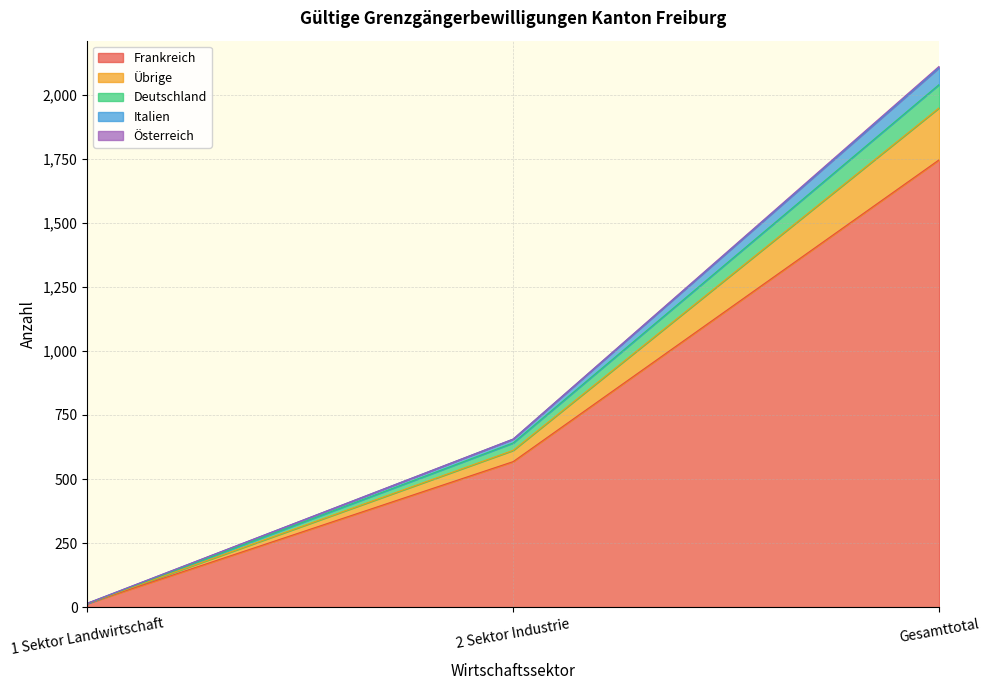

At which label is Frankreich closest to 880?

2 Sektor Industrie